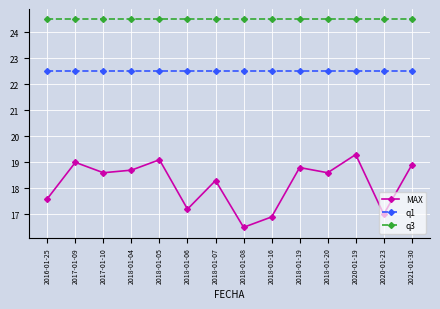

True or false: MAX and q3 intersect in this chart.

False